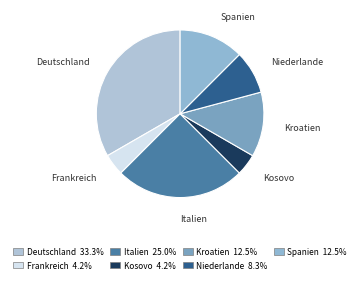

Count the number of slices in the pie.

7